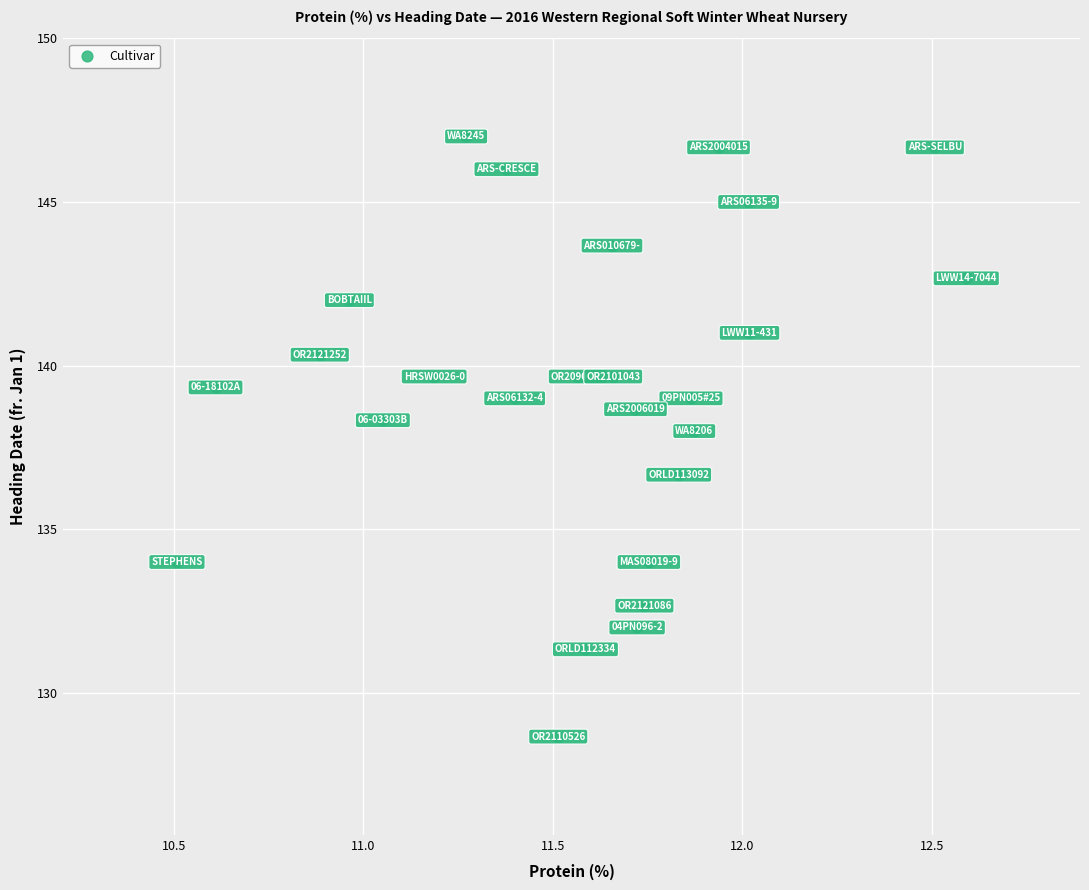

What is the range of Y values (max minus min)?

18.3